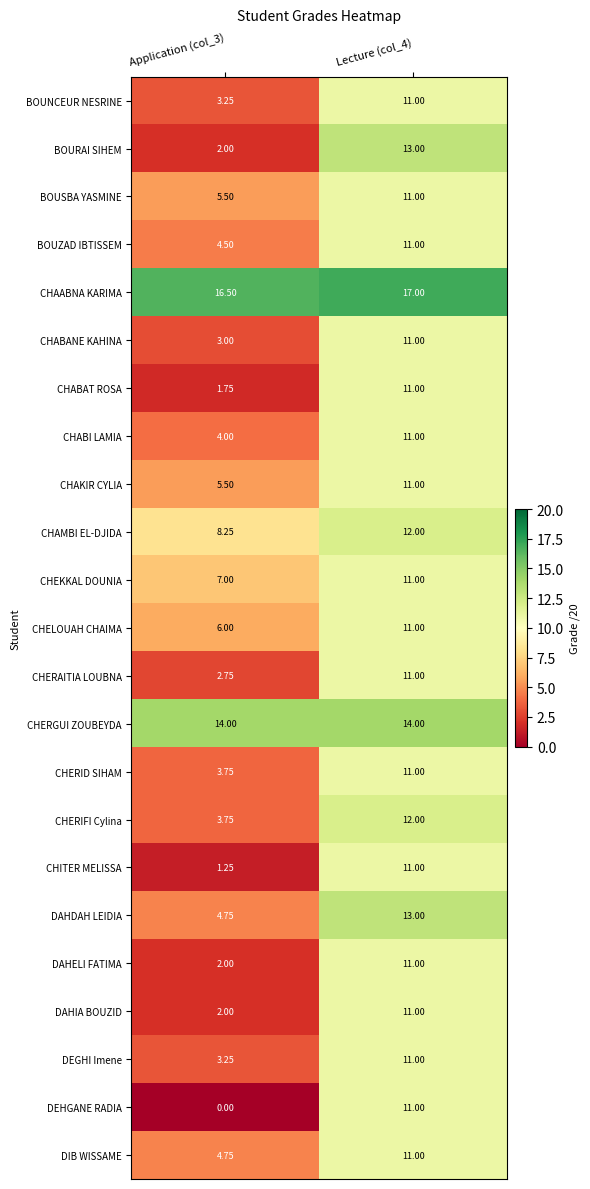

Which series has the largest total across all categories?

CHAABNA KARIMA